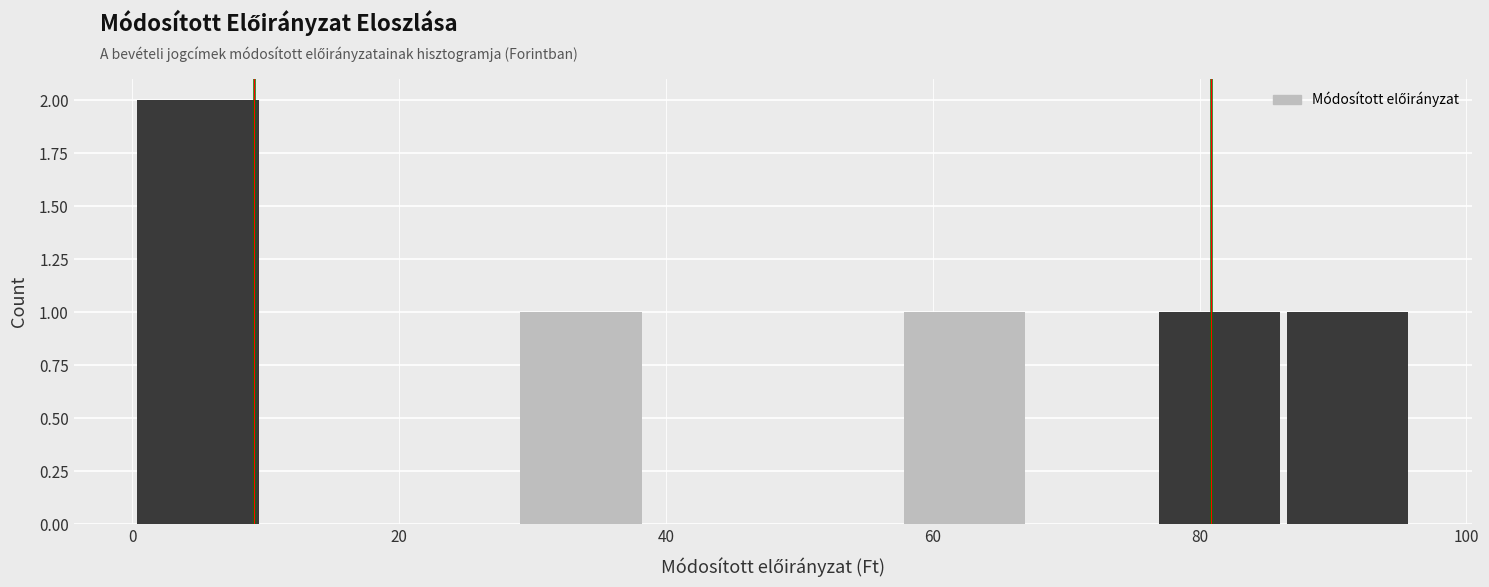

Which range on the x-axis has the tallest bar?

0 to 10